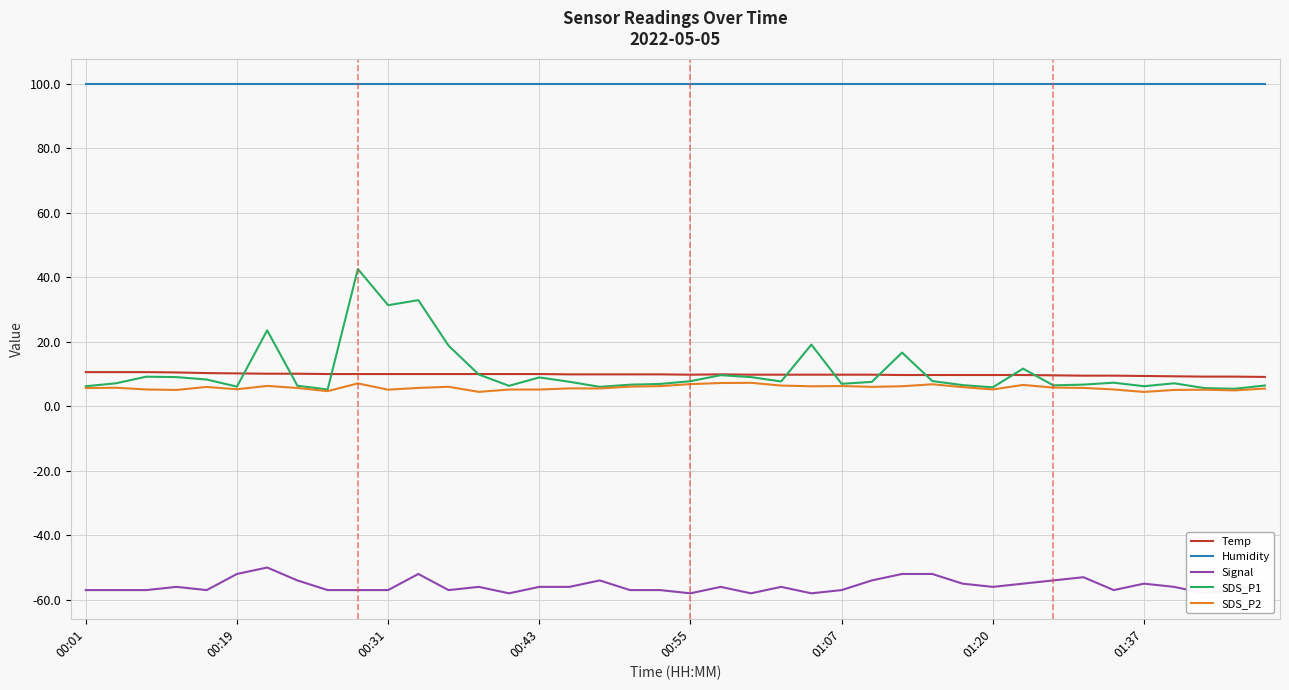

True or false: Humidity has a value of 57.5 at 00:43.

False